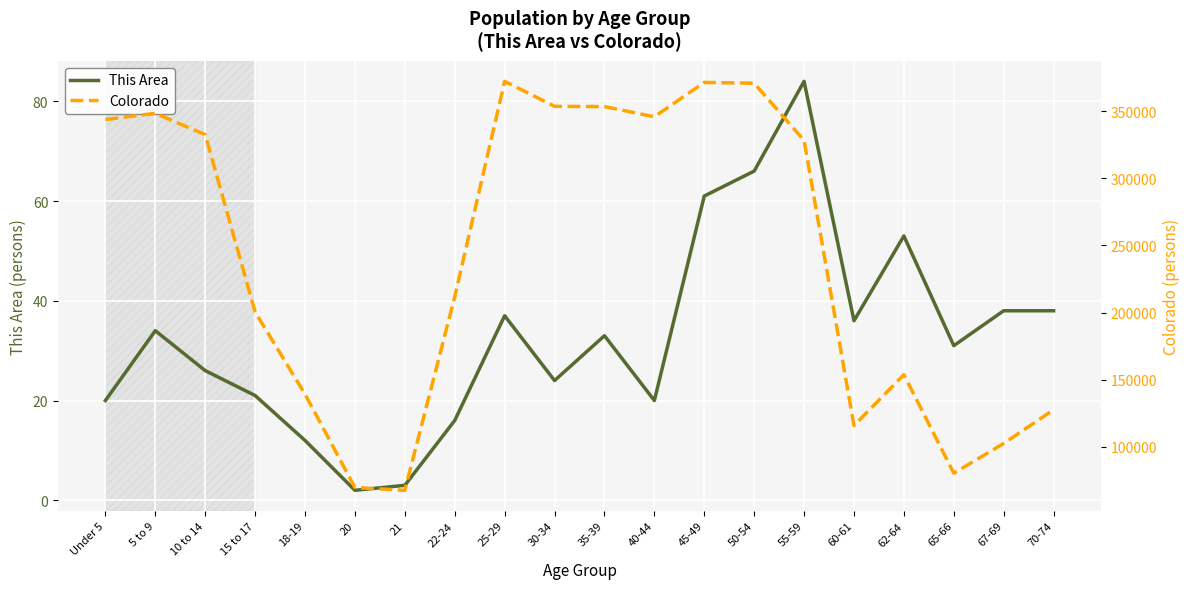

How many interior local peaks does the This Area series have?

5